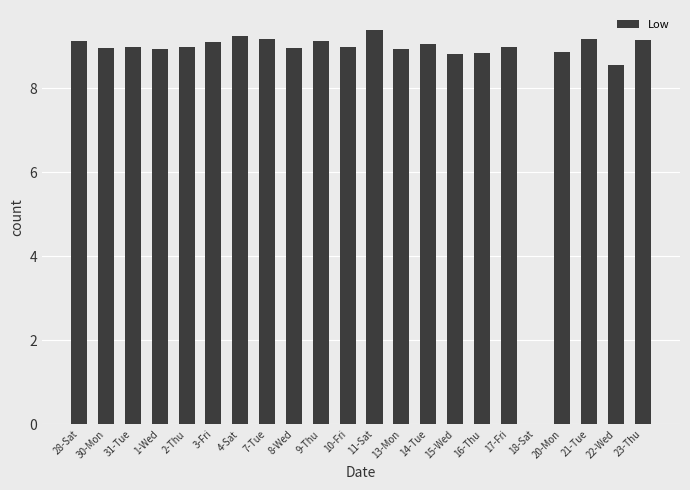

Is it true that the value at 4-Sat is 9.2?

True